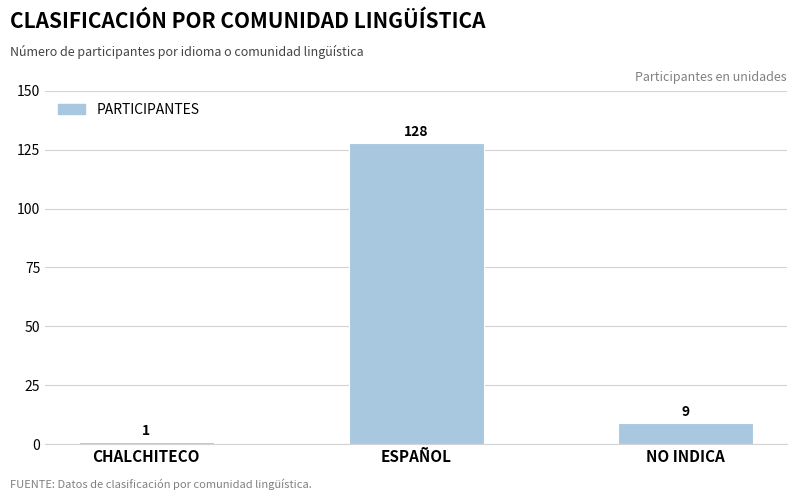

The value at ESPAÑOL is 128. True or false?

True